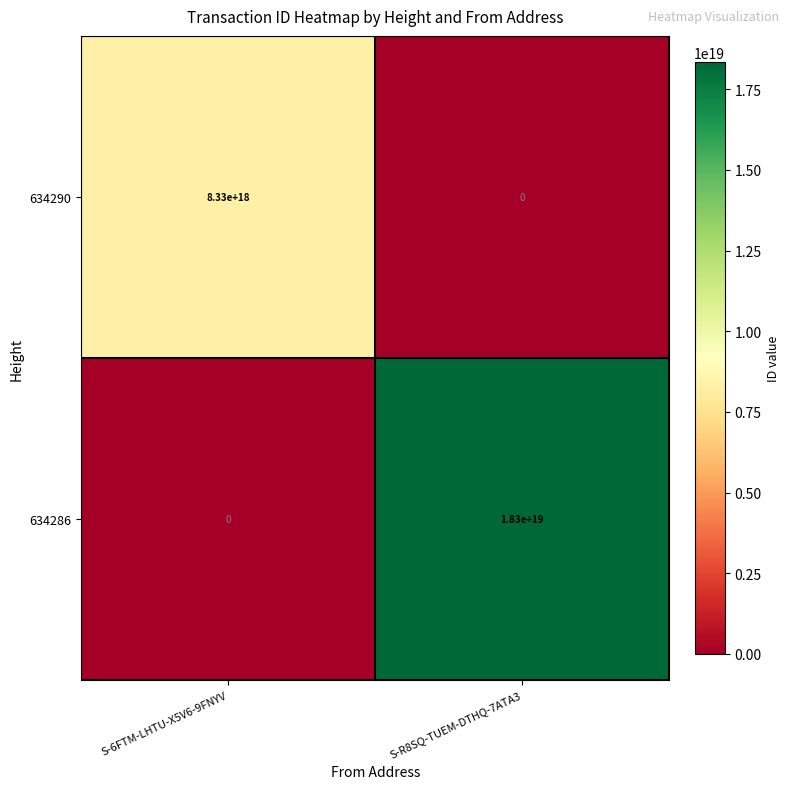

Where is 634286 nearest to the value 9150000000000000000?

S-6FTM-LHTU-X5V6-9FNYV